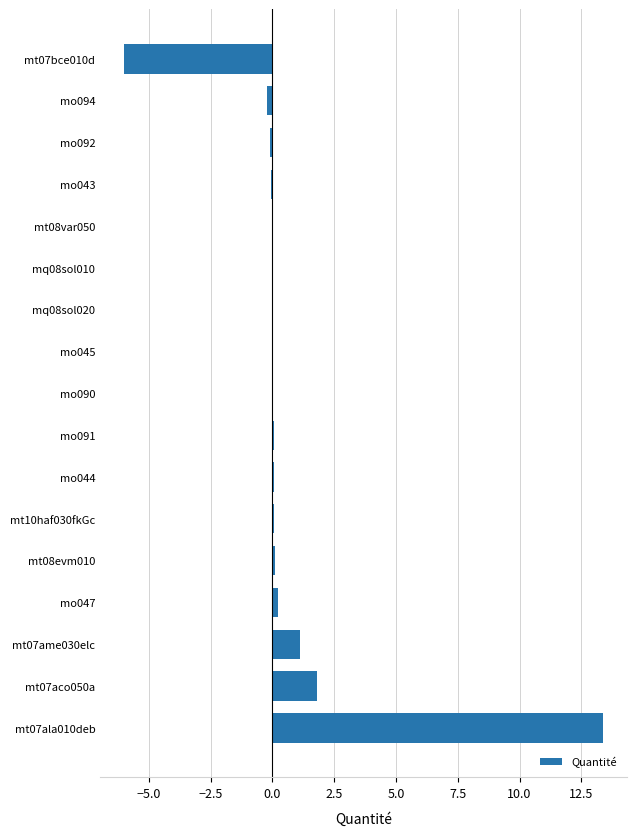

What is the greatest value displayed?

13.4